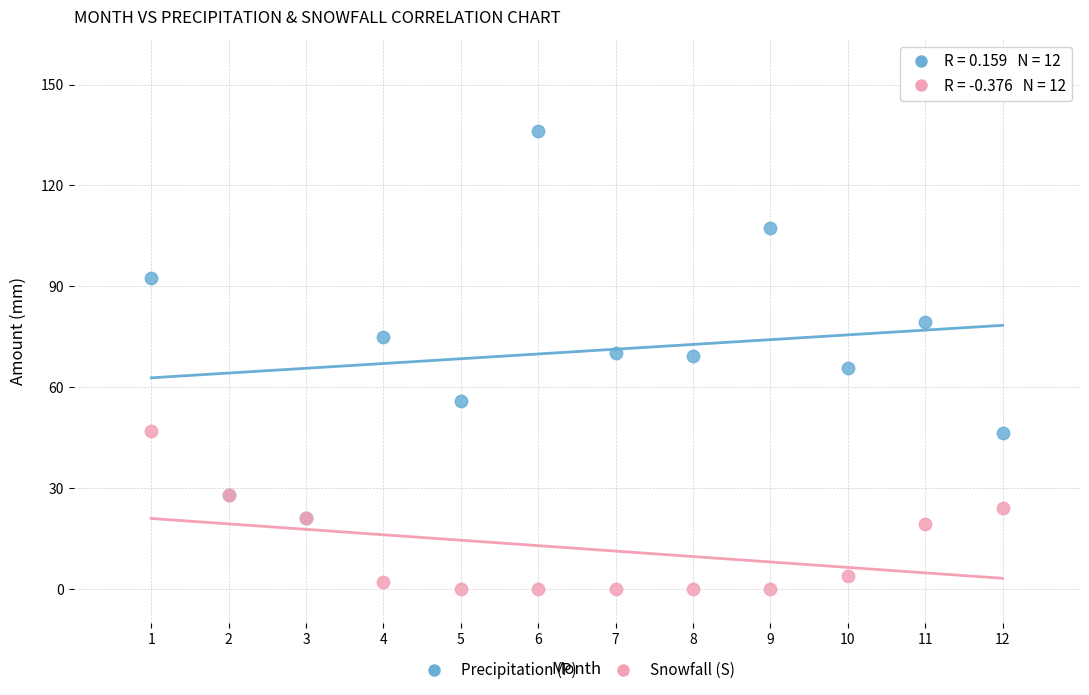

Which series reaches the minimum Y coordinate?

Snowfall (S)